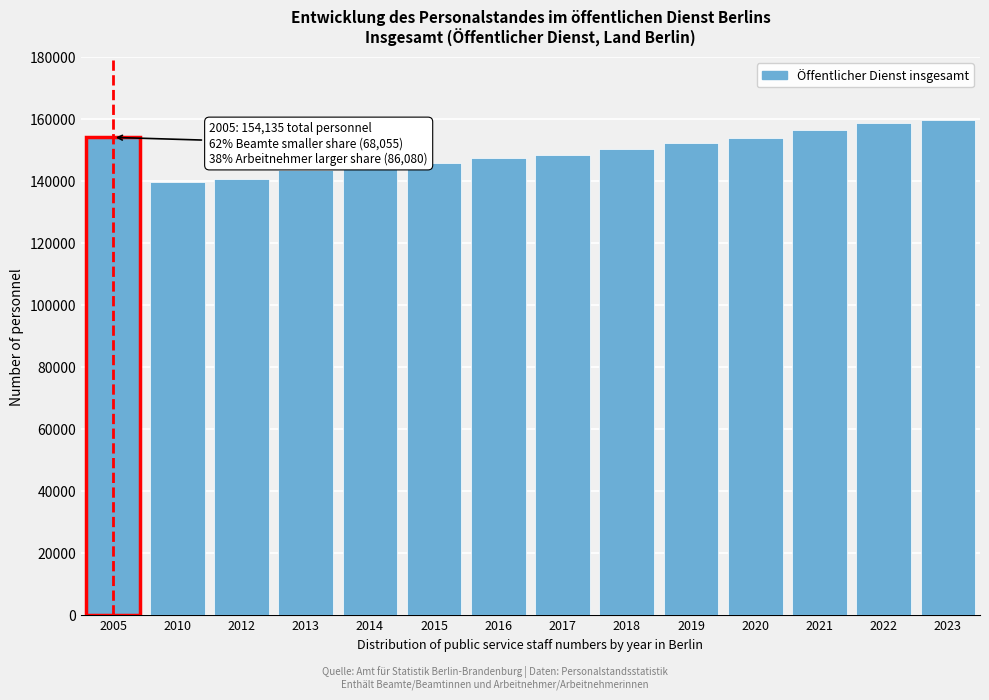

What is the sum of the values at 2019 and 2014?

297085